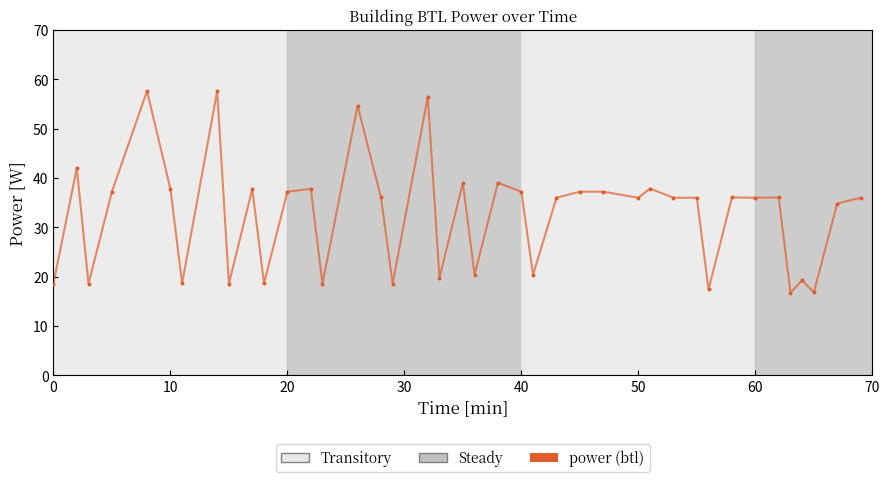

What is the range of Y values (max minus min)?

40.8